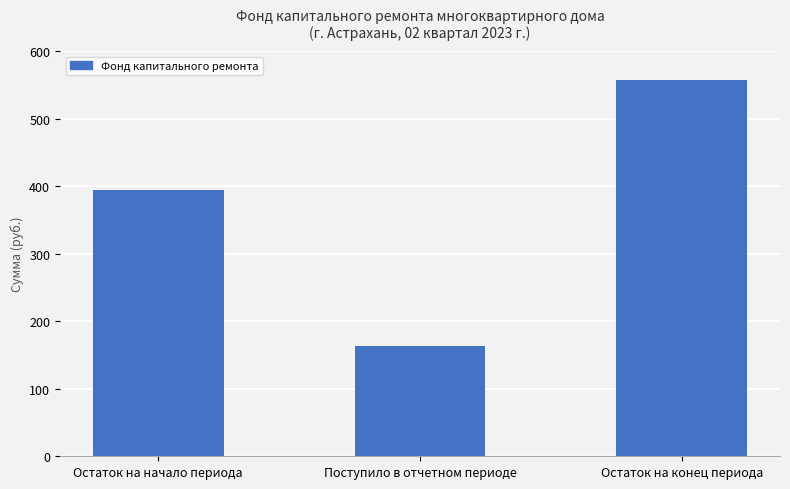

The chart shows a value of 621.8 at Остаток на начало периода. True or false?

False